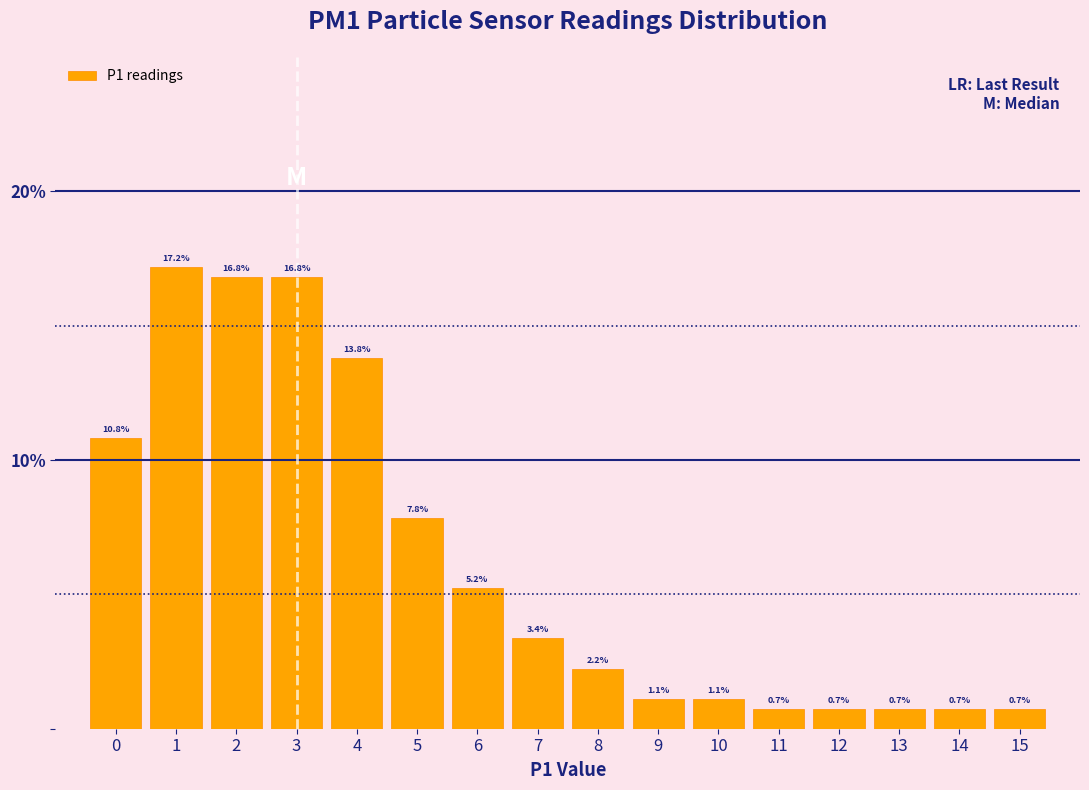

How tall is the bar that spans 11.5 to 12.5 on the x-axis?

0.7